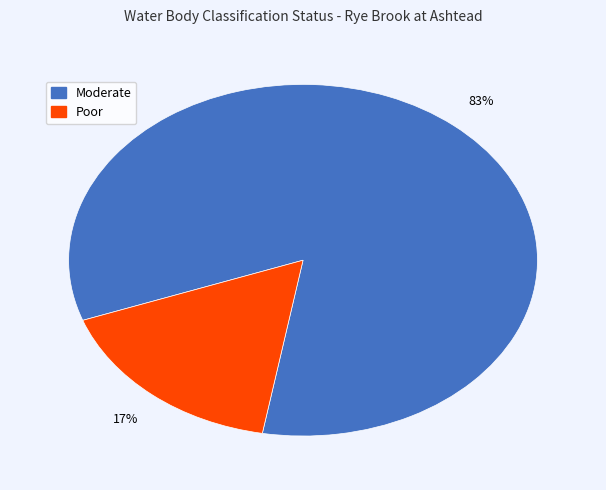

To the nearest percent, what is the average slice percentage?

50%